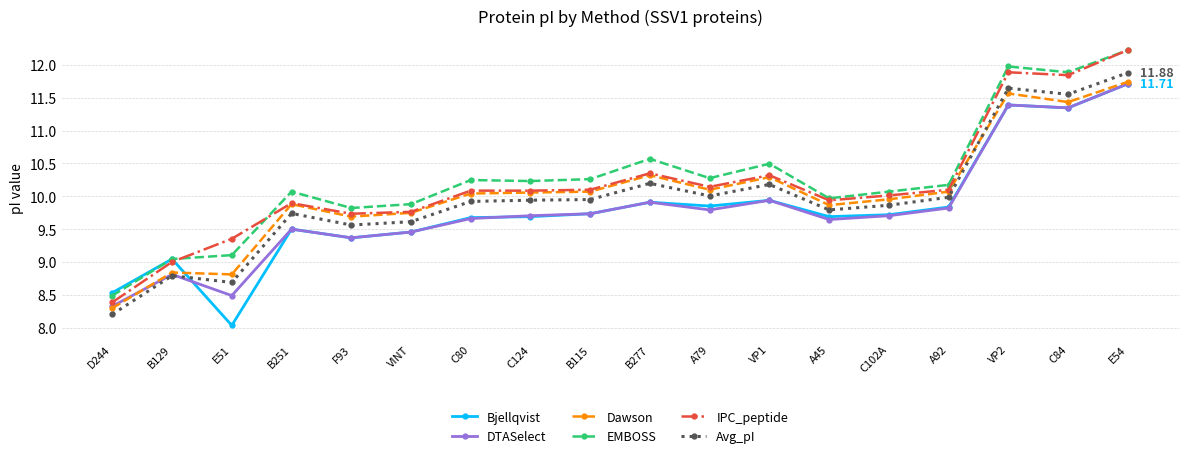

At which label does DTASelect reach its peak?

E54